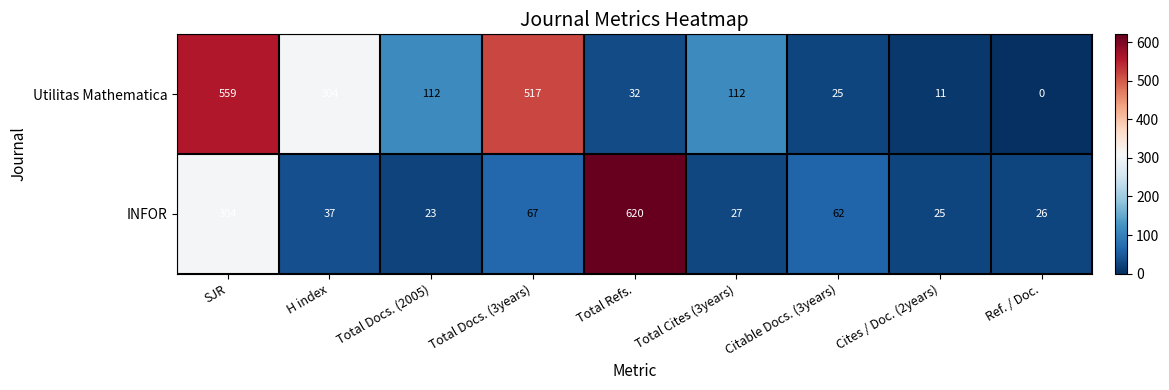

Is it true that INFOR equals 25 at Cites / Doc. (2years)?

True